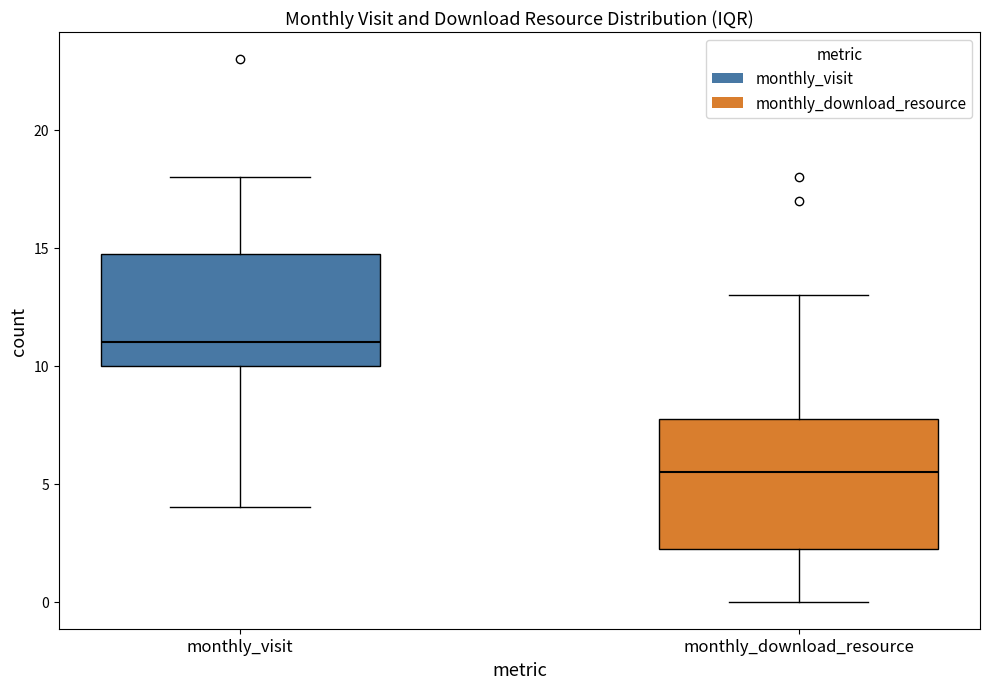

Which box has the lowest median line?

monthly_download_resource